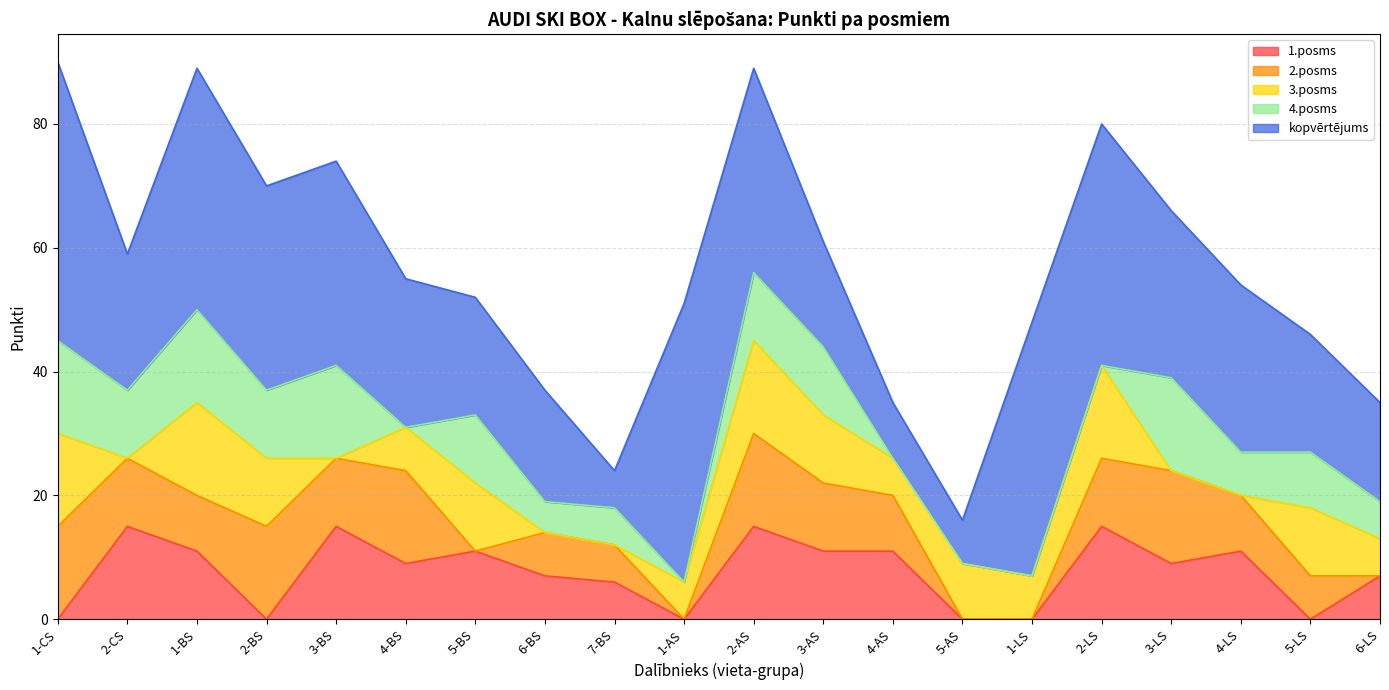

What is the difference between the maximum and minimum values in the 3.posms series?

15